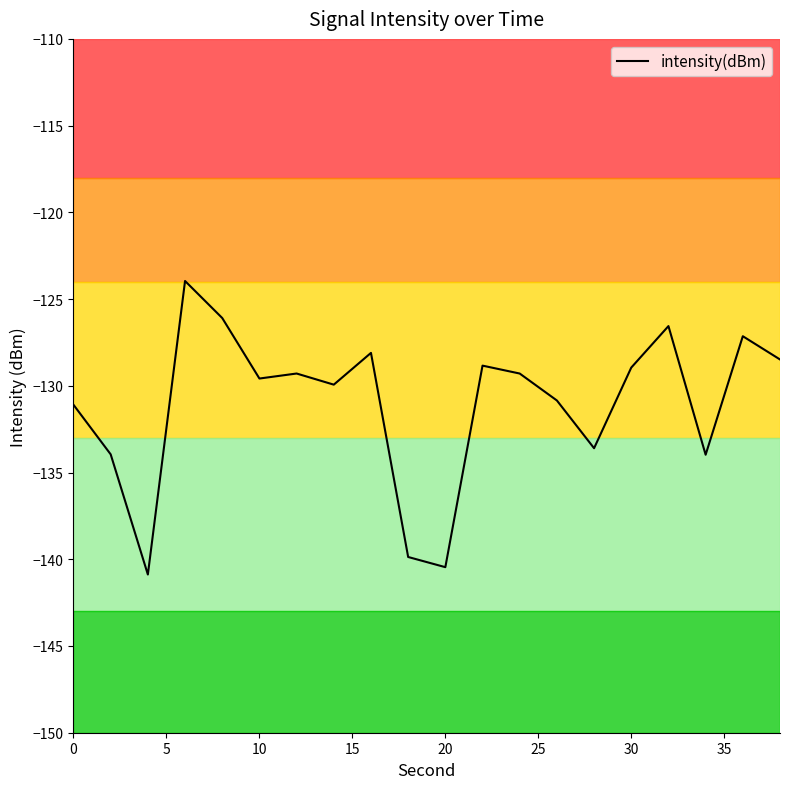

What is the minimum value shown in the chart?

-140.9